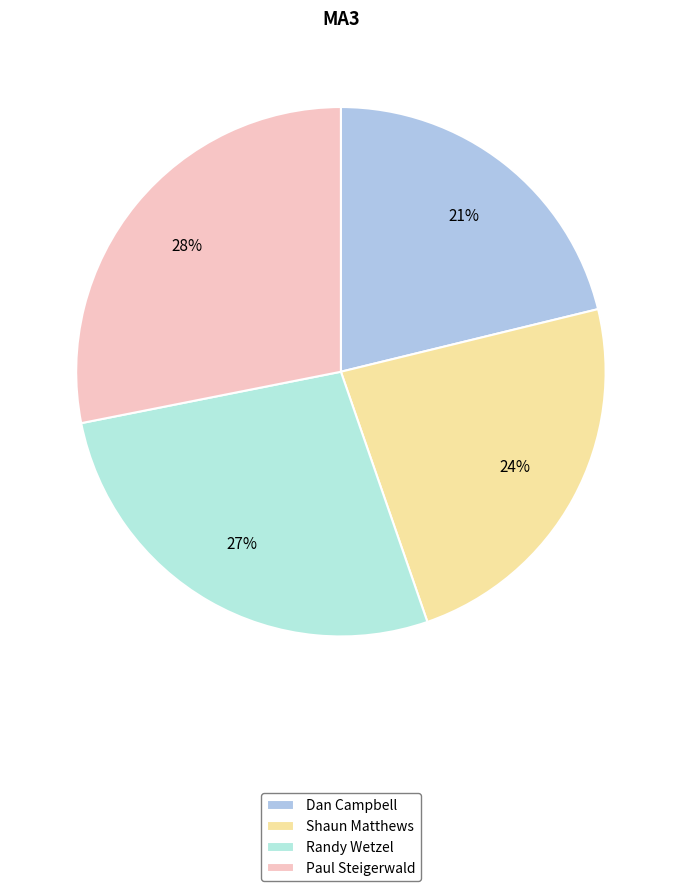

To the nearest percent, what portion does Shaun Matthews represent?

24%